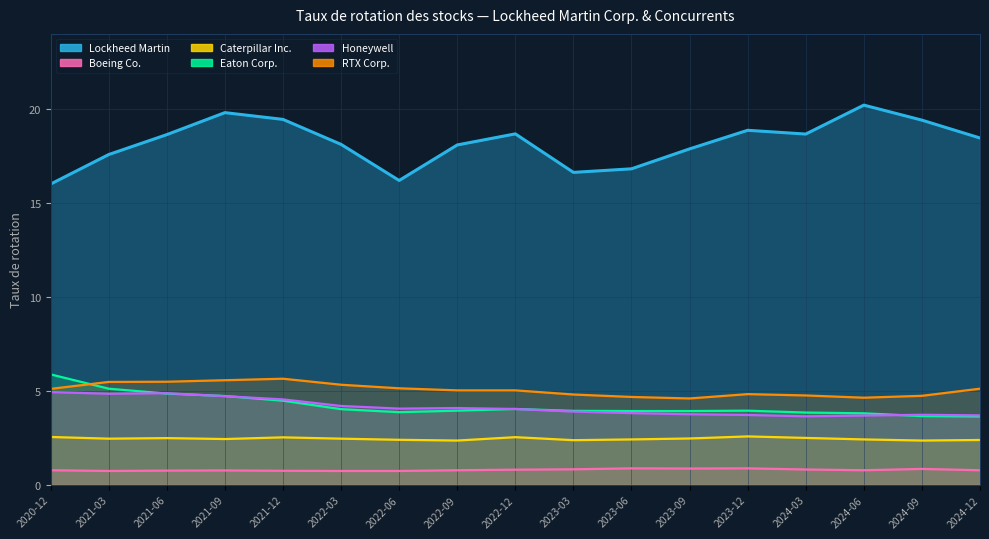

Which category has the highest value across all series?

2024-06-30